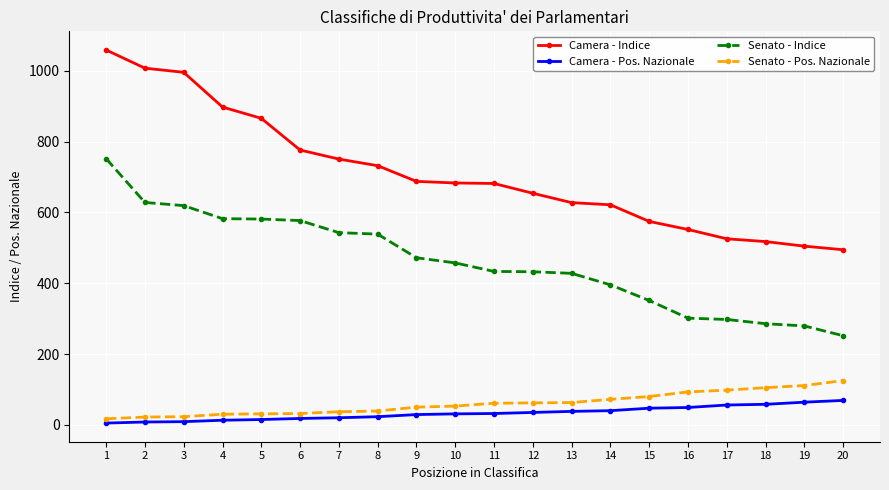

What is the difference between the Camera - Indice values at 16 and 4?

345.9